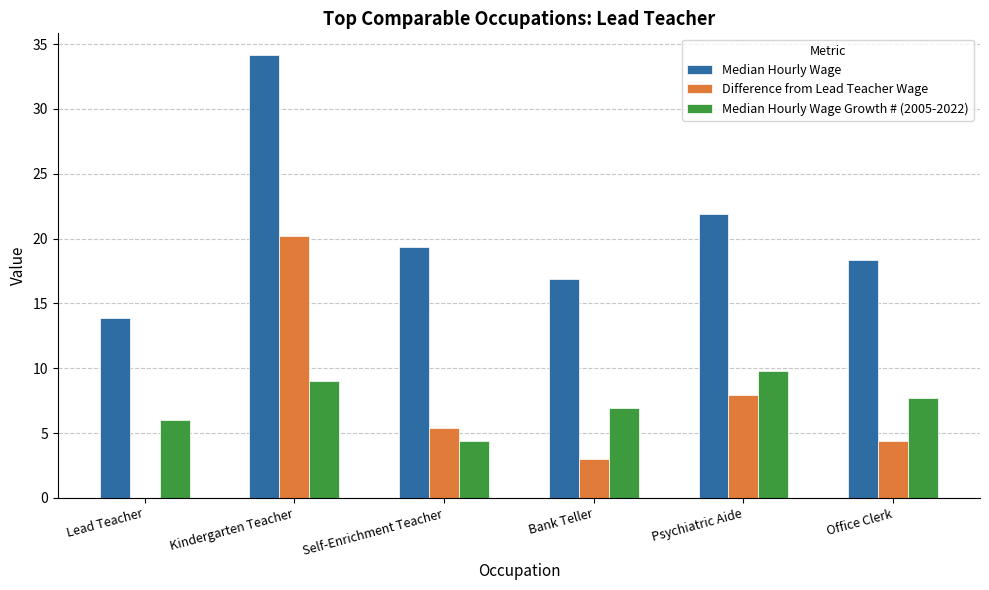

What is the sum of the Median Hourly Wage values at Psychiatric Aide and Bank Teller?

38.8